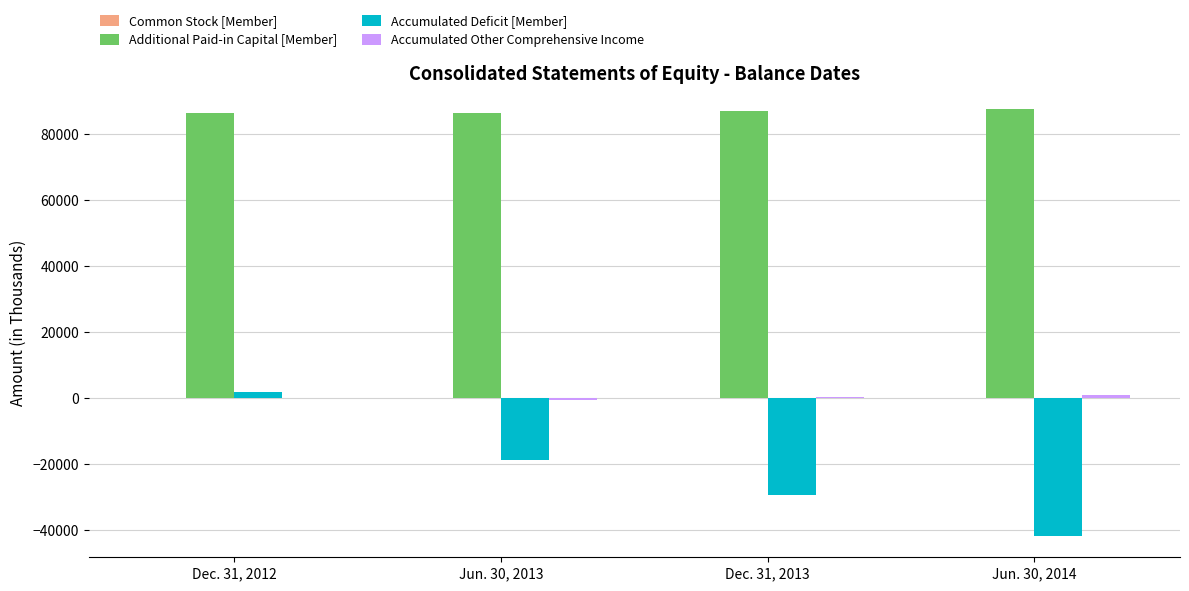

What is the greatest value displayed?

87394